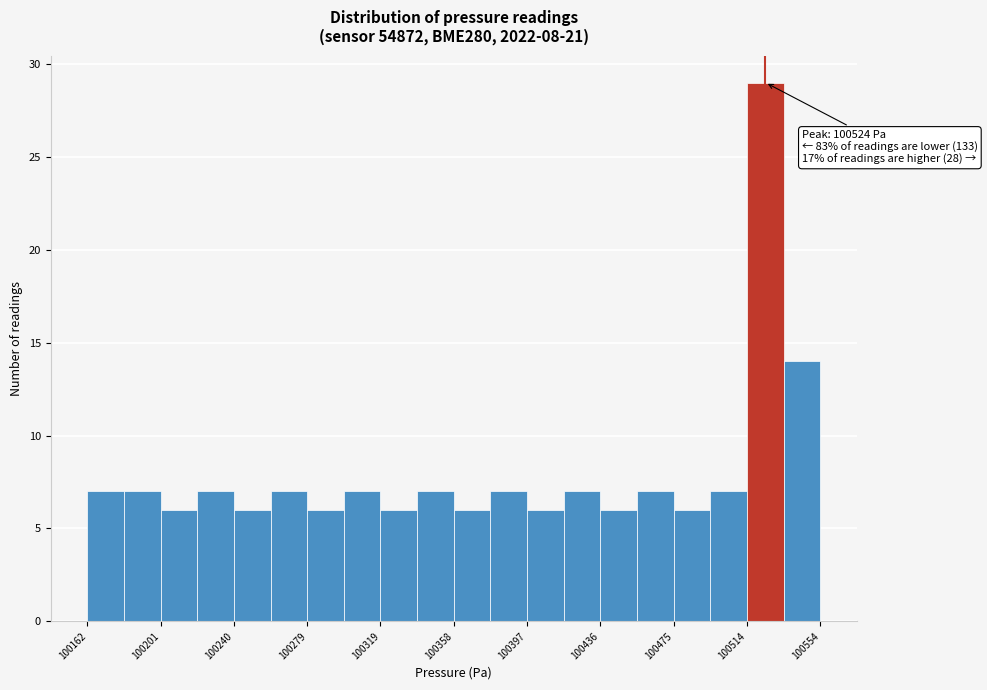

Around what value on the x-axis is the tallest bar? Give the approximate position of its centre, as read against the axis.

100525